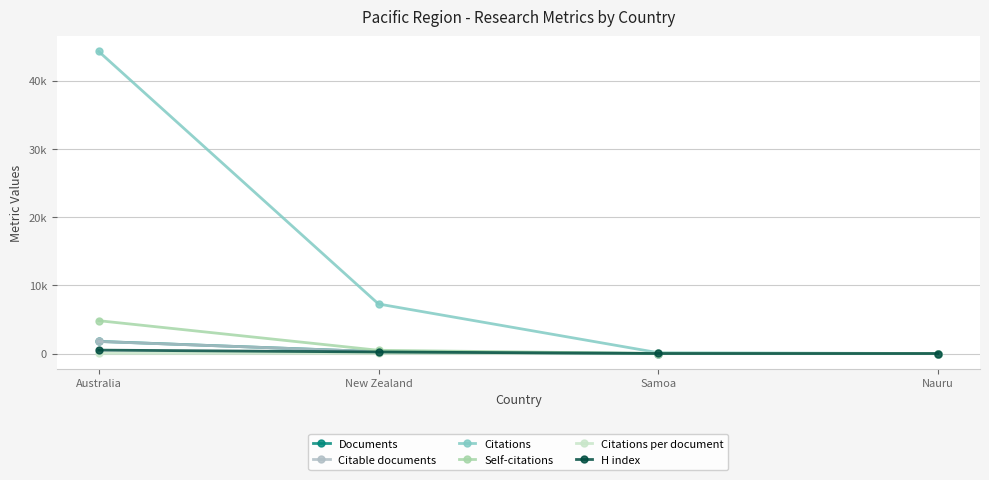

What are all the series names shown in the legend?

Documents, Citable documents, Citations, Self-citations, Citations per document, H index